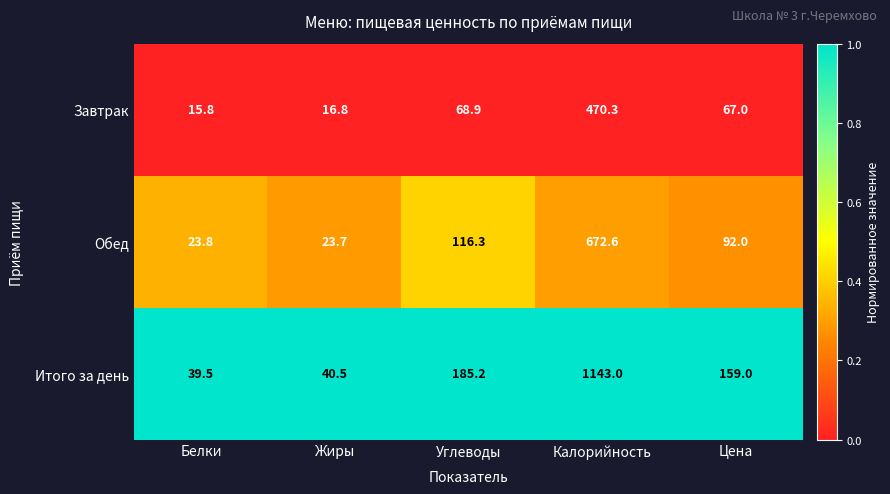

What is the difference between the highest and lowest values at Калорийность?

672.7